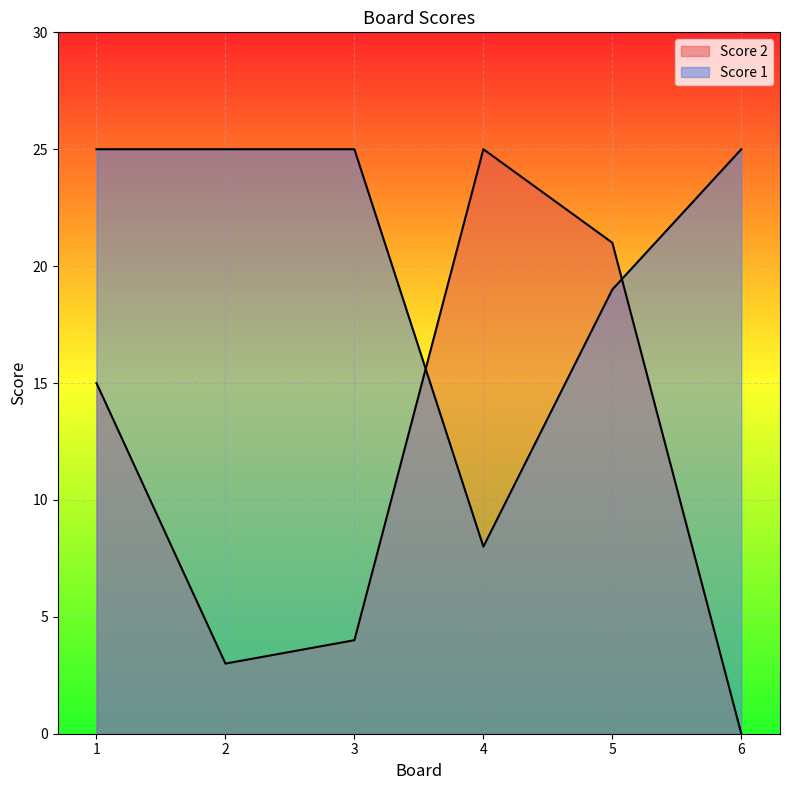

What is the value of the Score 2 point at the 3rd from the left?

4